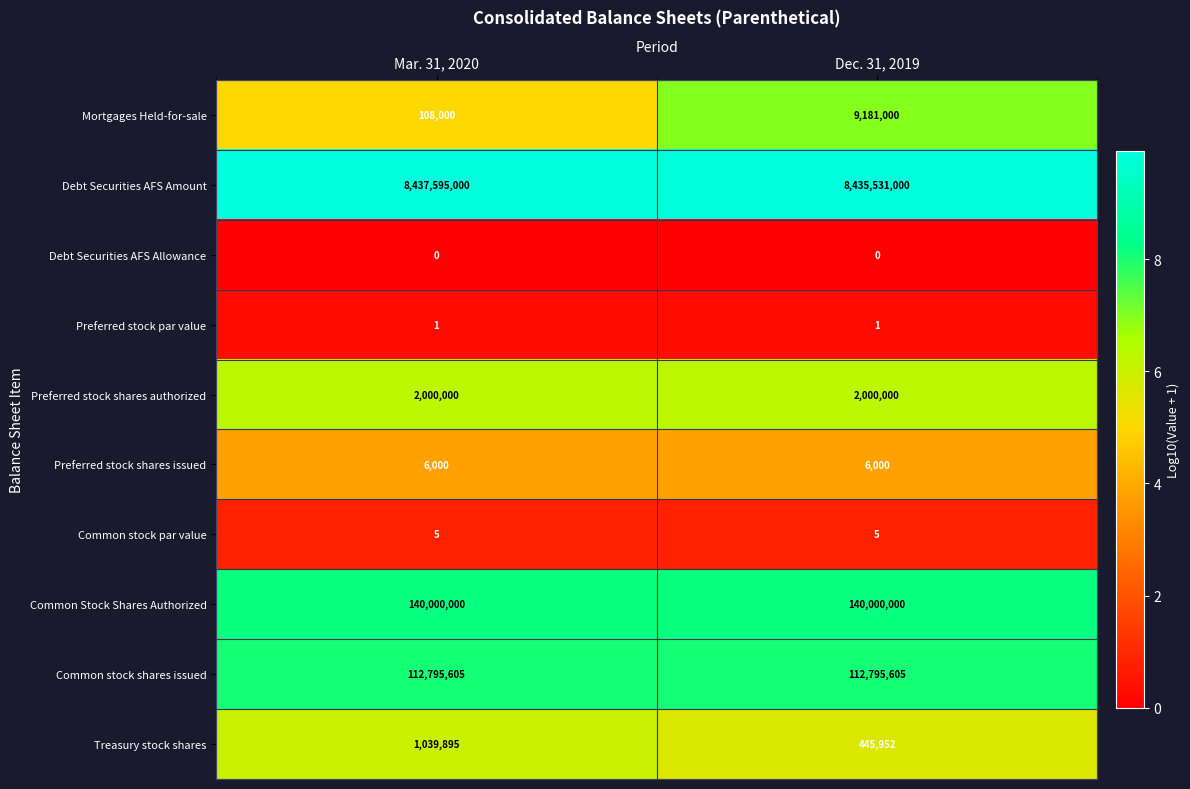

At which category does the chart reach its peak across all series?

Mar. 31, 2020